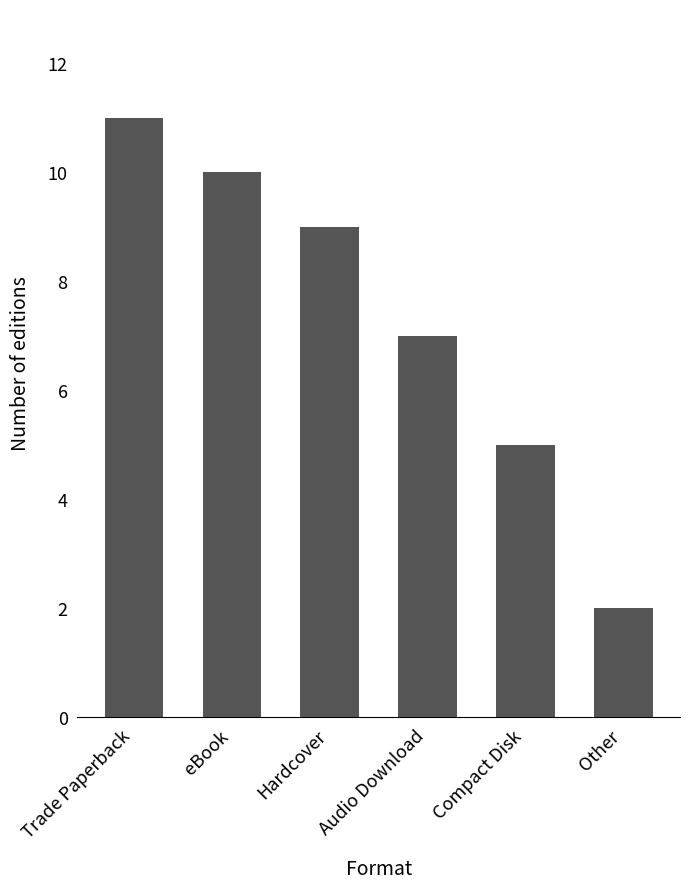

List the labels in order of value, largest first.

Trade Paperback, eBook, Hardcover, Audio Download, Compact Disk, Other